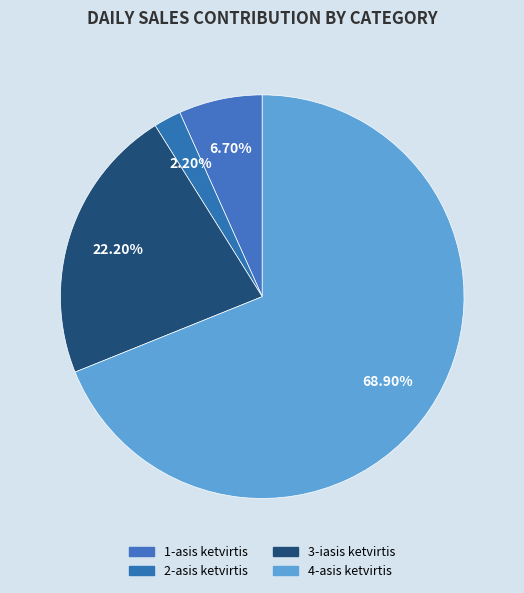

Count the number of slices in the pie.

4